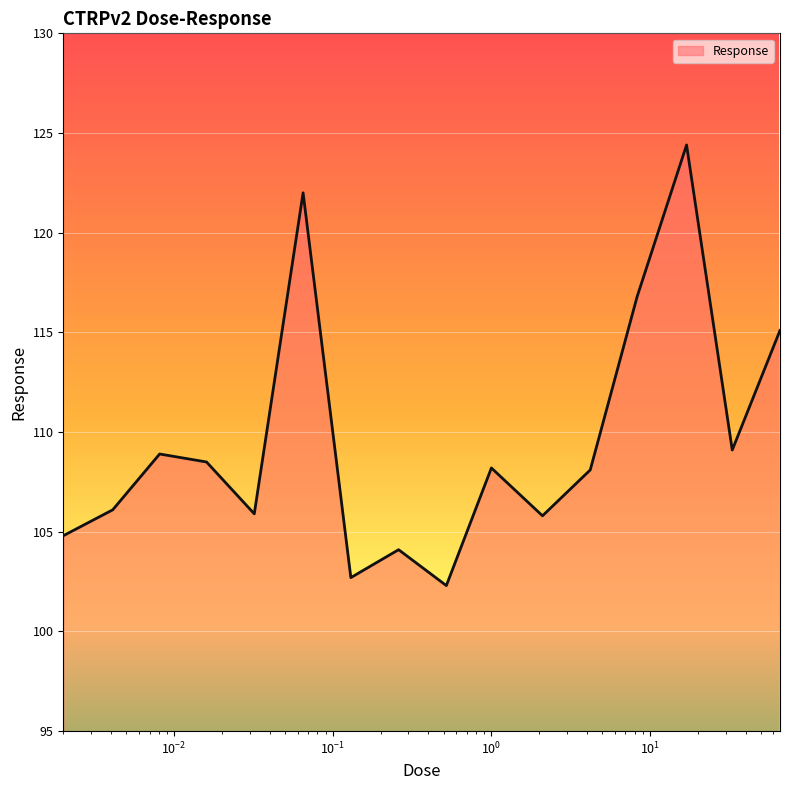

What is the smallest value displayed?

102.3